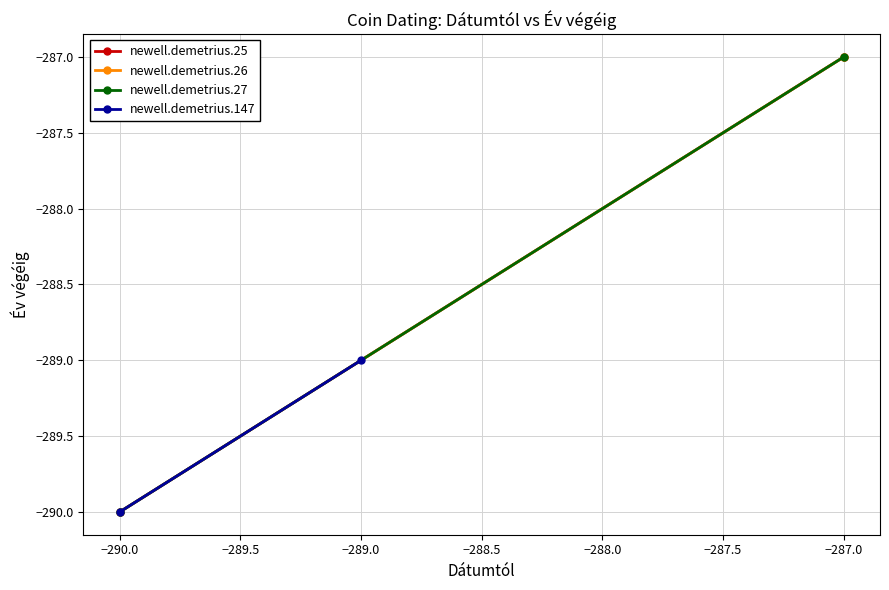

Is this an area chart (filled region under the line)?

No